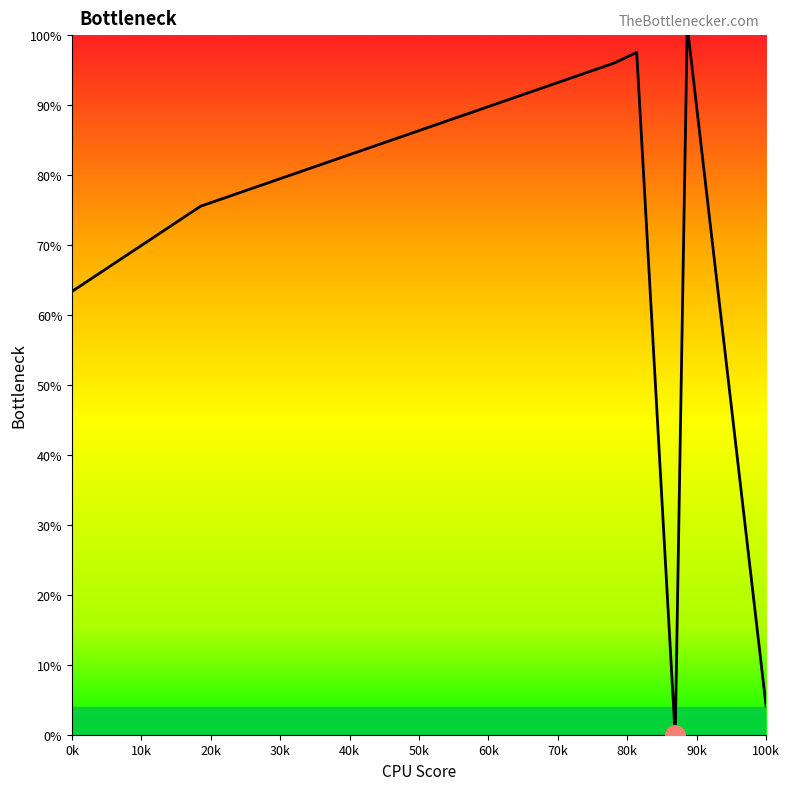

What is the difference between the maximum and minimum values?

100.0